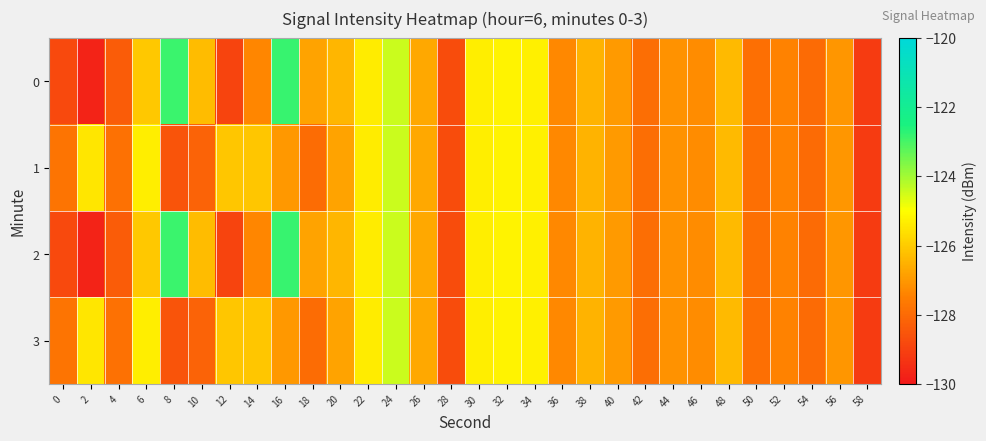

Reading left to right, list all the values displayed in this chart.

0: 0=-128.8	2=-129.8	4=-128.3	6=-126.1	8=-122.9	10=-126.3	12=-128.9	14=-127.4	16=-122.8	18=-126.8	20=-126.4	22=-125.4	24=-124.4	26=-126.7	28=-128.7	30=-125.3	32=-125.2	34=-125.3	36=-127.3	38=-126.5	40=-127.0	42=-127.9	44=-127.1	46=-127.2	48=-126.3	50=-127.9	52=-127.4	54=-128.0	56=-127.0	58=-129.2
1: 0=-127.8	2=-125.5	4=-127.8	6=-125.3	8=-128.5	10=-128.2	12=-126.1	14=-126.1	16=-127.0	18=-127.9	20=-126.8	22=-125.4	24=-124.4	26=-126.7	28=-128.7	30=-125.3	32=-125.2	34=-125.3	36=-127.3	38=-126.5	40=-127.0	42=-127.9	44=-127.1	46=-127.2	48=-126.3	50=-127.9	52=-127.4	54=-128.0	56=-127.0	58=-129.2
2: 0=-128.8	2=-129.8	4=-128.3	6=-126.1	8=-122.9	10=-126.3	12=-128.9	14=-127.4	16=-122.8	18=-126.8	20=-126.4	22=-125.4	24=-124.4	26=-126.7	28=-128.7	30=-125.3	32=-125.2	34=-125.3	36=-127.3	38=-126.5	40=-127.0	42=-127.9	44=-127.1	46=-127.2	48=-126.3	50=-127.9	52=-127.4	54=-128.0	56=-127.0	58=-129.2
3: 0=-127.8	2=-125.5	4=-127.8	6=-125.3	8=-128.5	10=-128.2	12=-126.1	14=-126.1	16=-127.0	18=-127.9	20=-126.8	22=-125.4	24=-124.4	26=-126.7	28=-128.7	30=-125.3	32=-125.2	34=-125.3	36=-127.3	38=-126.5	40=-127.0	42=-127.9	44=-127.1	46=-127.2	48=-126.3	50=-127.9	52=-127.4	54=-128.0	56=-127.0	58=-129.2